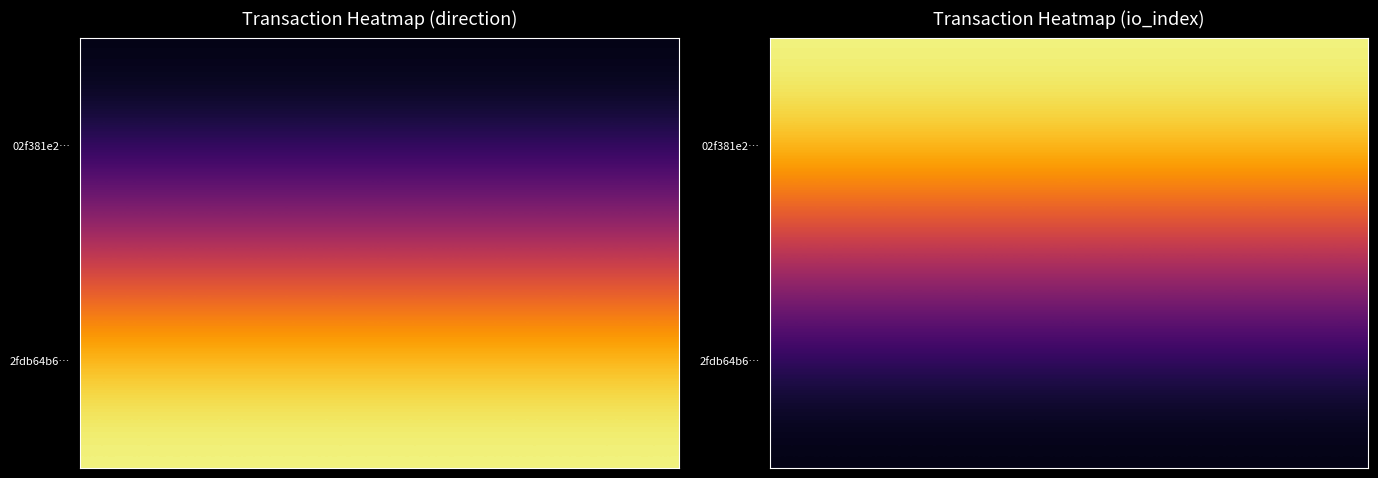

What is the difference between the 2fdb64b6611894cc2855b41a32557c0ce510af2 values at 1 and 0?

31